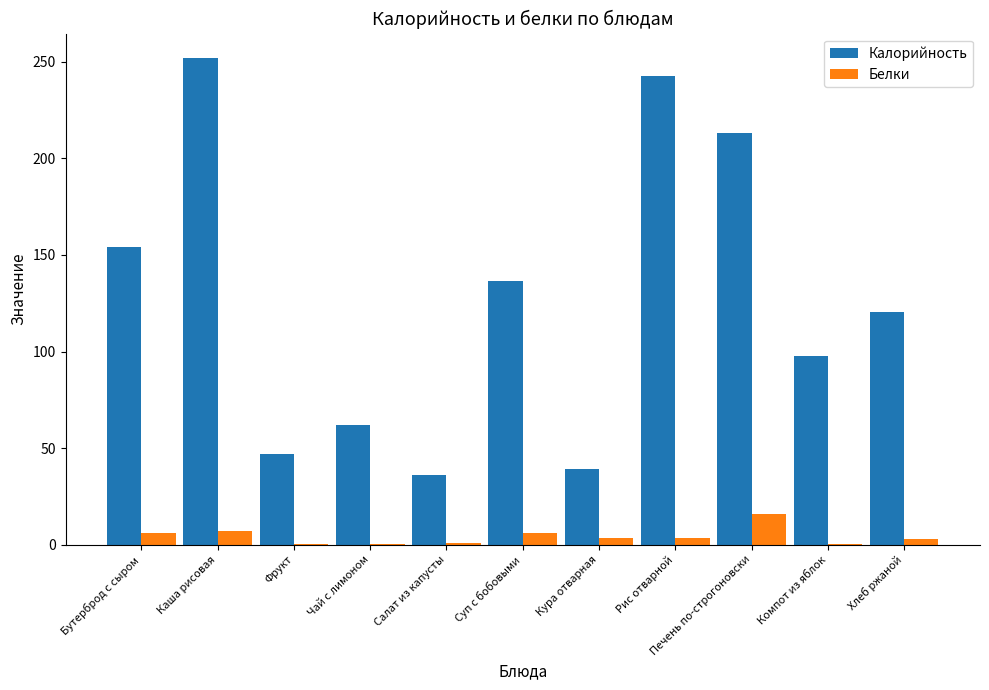

What is the sum of all Белки values?

47.3